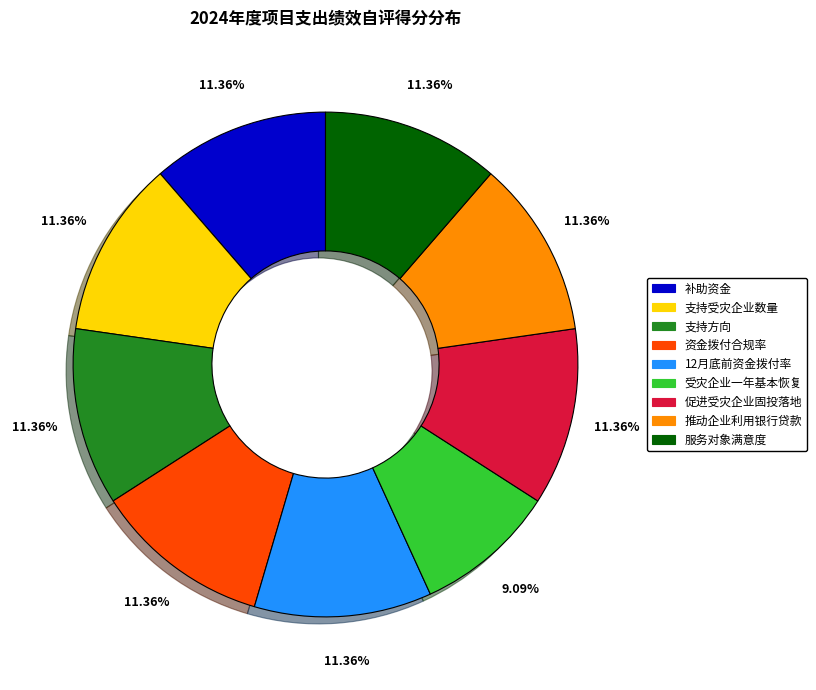

Which category has the smallest portion of the pie?

受灾企业一年基本恢复